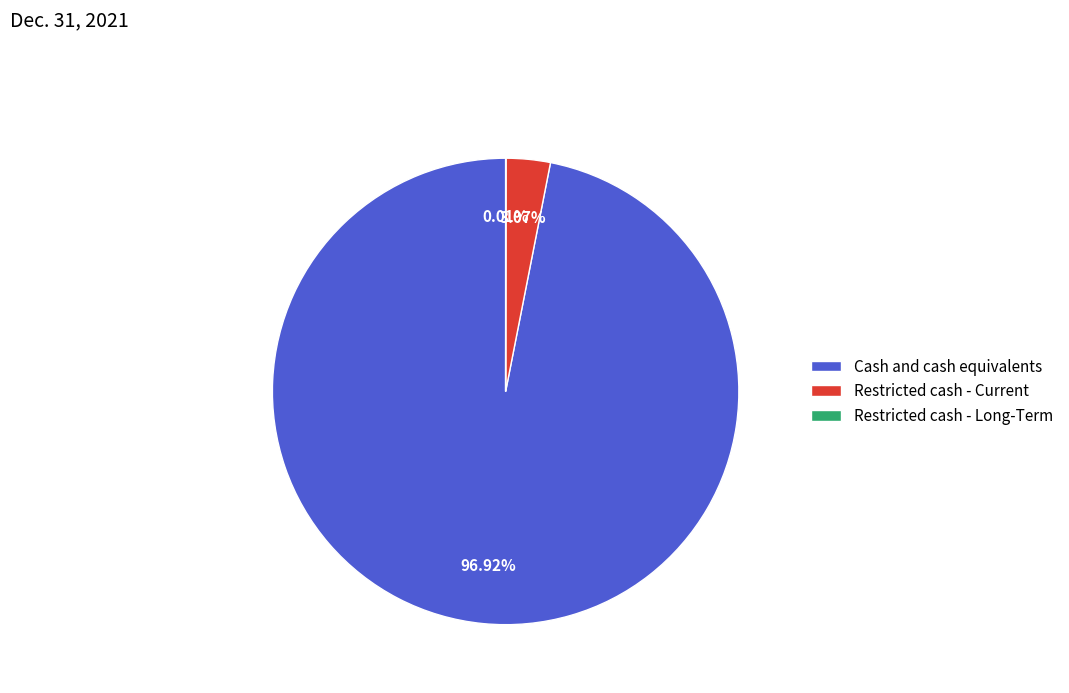

Which slice is the largest?

Cash and cash equivalents